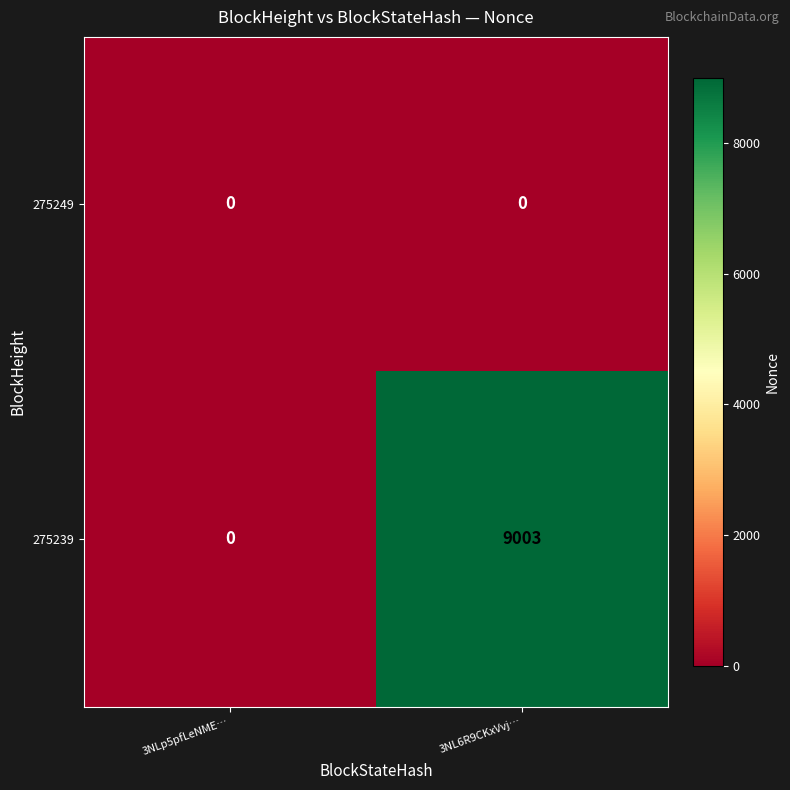

Which series has the largest range (max minus min)?

275239